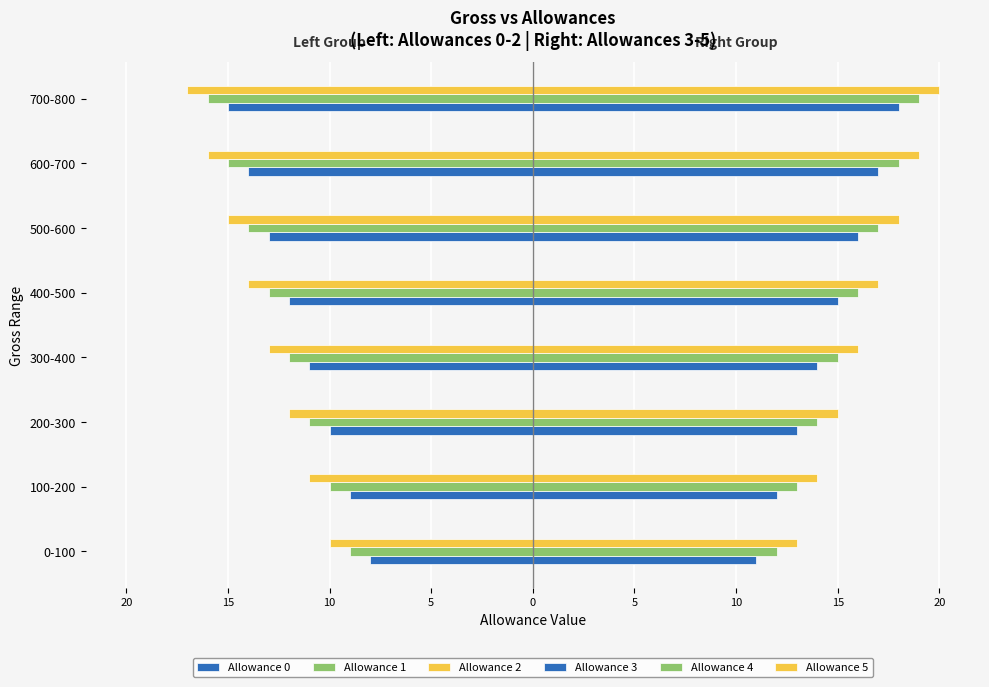

What are all the series names shown in the legend?

Allowance 0, Allowance 1, Allowance 2, Allowance 3, Allowance 4, Allowance 5